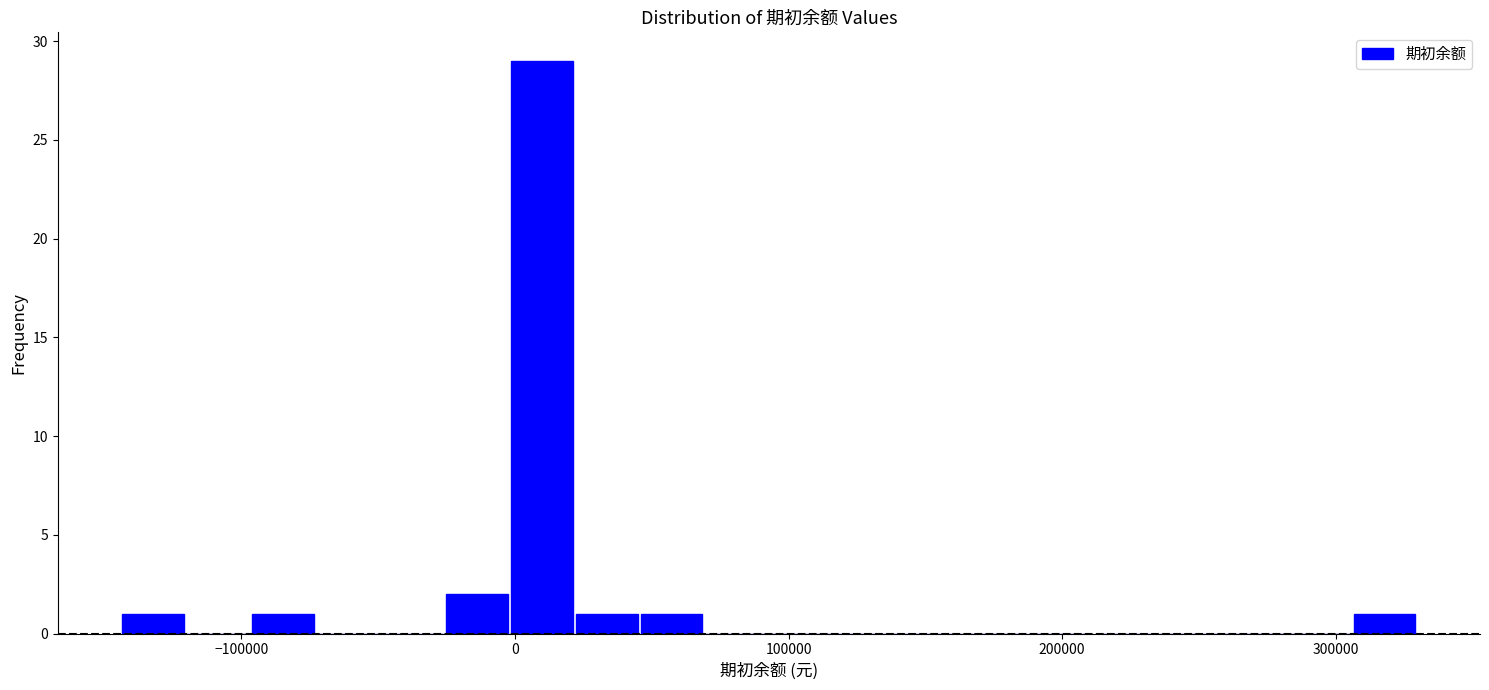

Read against the x-axis, roughly where is the centre of the tallest bar?

10000